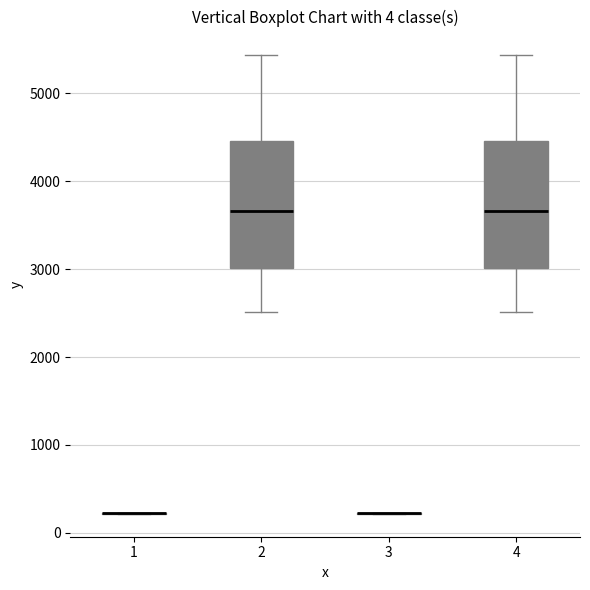

Reading left to right, transcribe this box plot: for each box, give where its median line is, the range the box spans, and where its two whiskers end, as read against the y-axis. The values are not printed on the chart, so give them approximately, as read against the axis.

1: box collapsed to a line at 200, whiskers 200 to 200
2: median 3700, box 3000 to 4500, whiskers 2500 to 5400
3: box collapsed to a line at 200, whiskers 200 to 200
4: median 3700, box 3000 to 4500, whiskers 2500 to 5400